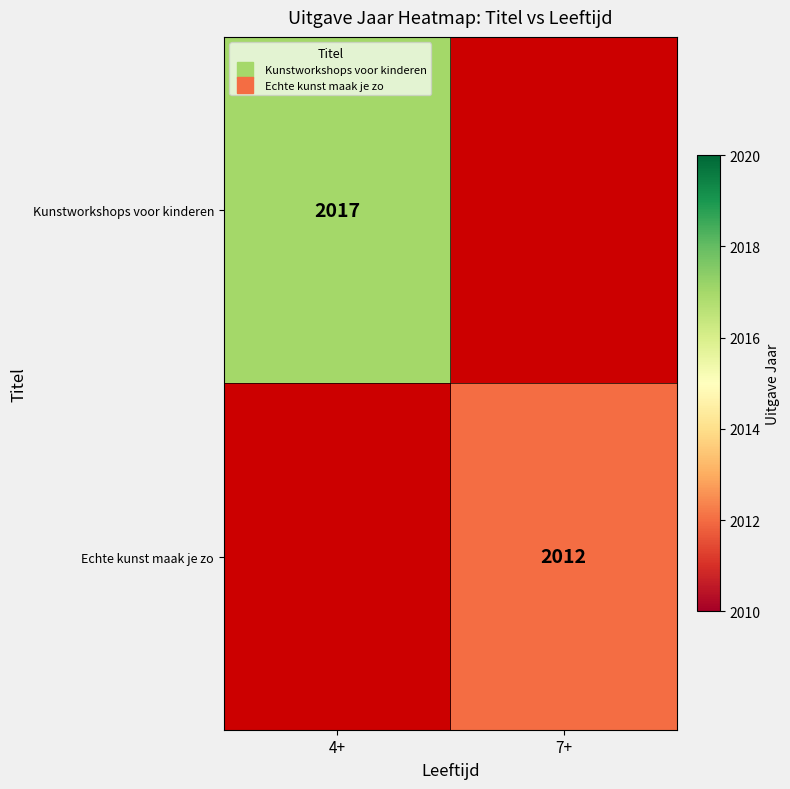

True or false: Echte kunst maak je zo has a value of 2760.0 at 7+.

False